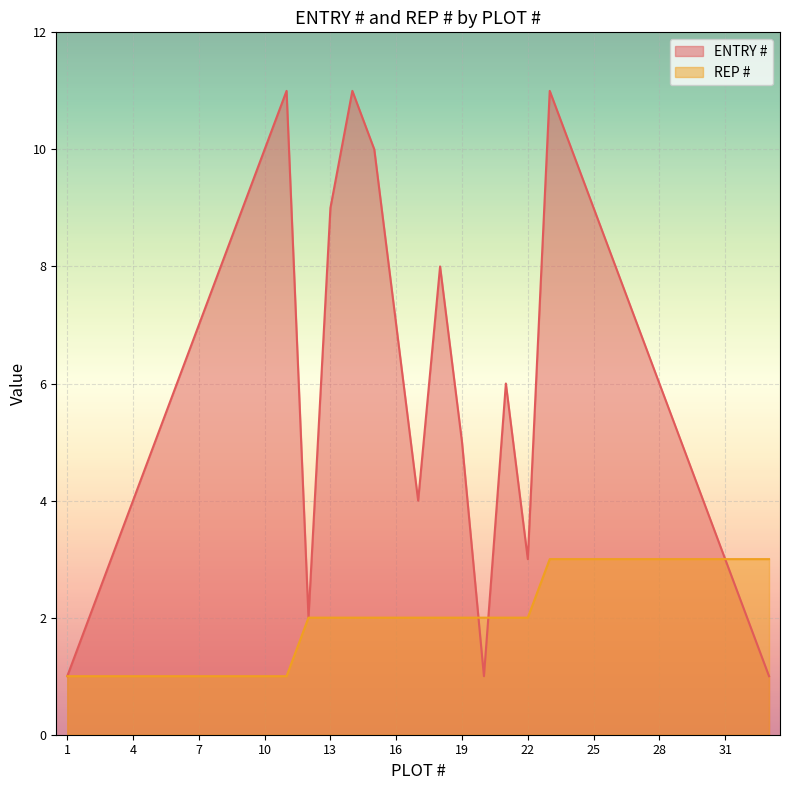

What is the total value across all series at 26?

11